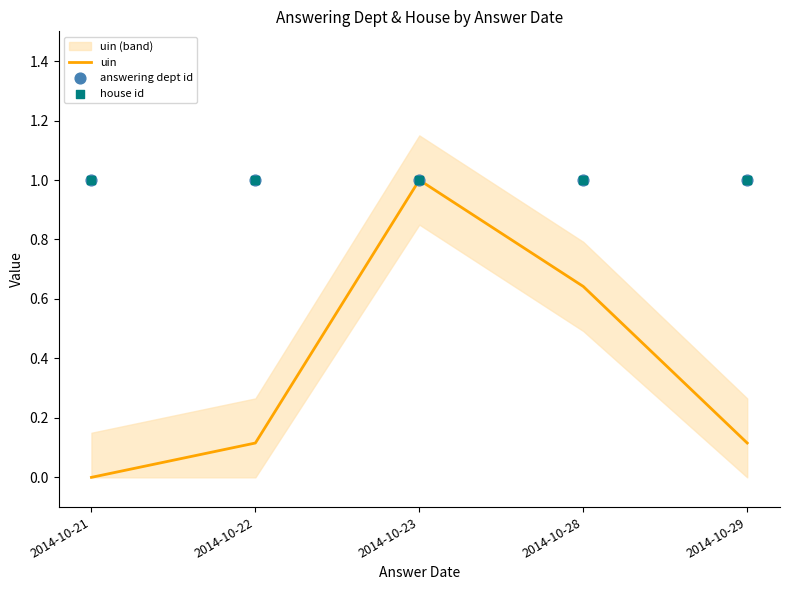

What is the total value across all series at 2014-10-28?

2.6